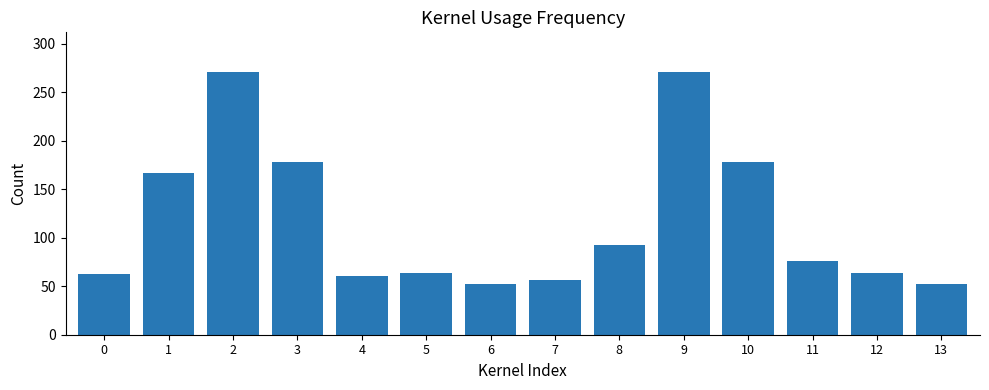

What is the value of the 12th bar from the left?

76